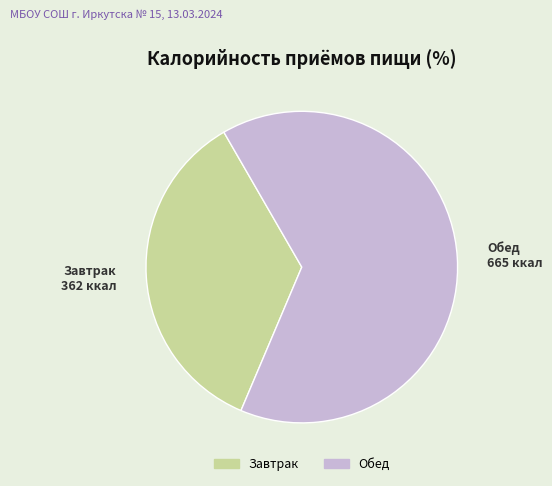

The Обед slice represents 53% of the pie. True or false?

False